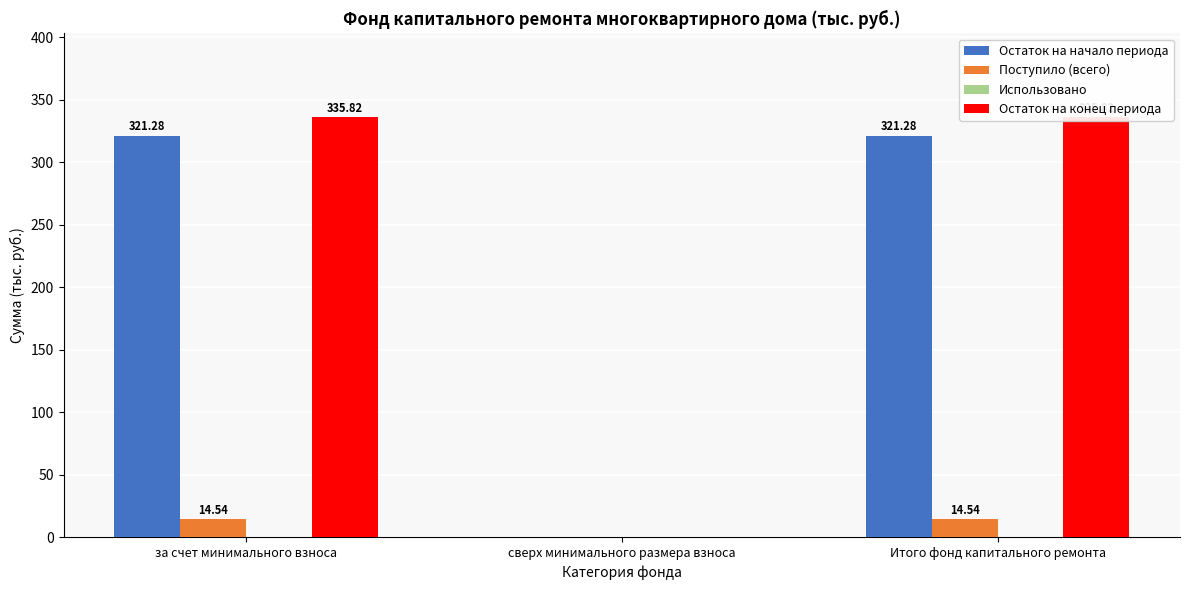

How many series are shown in this chart?

4